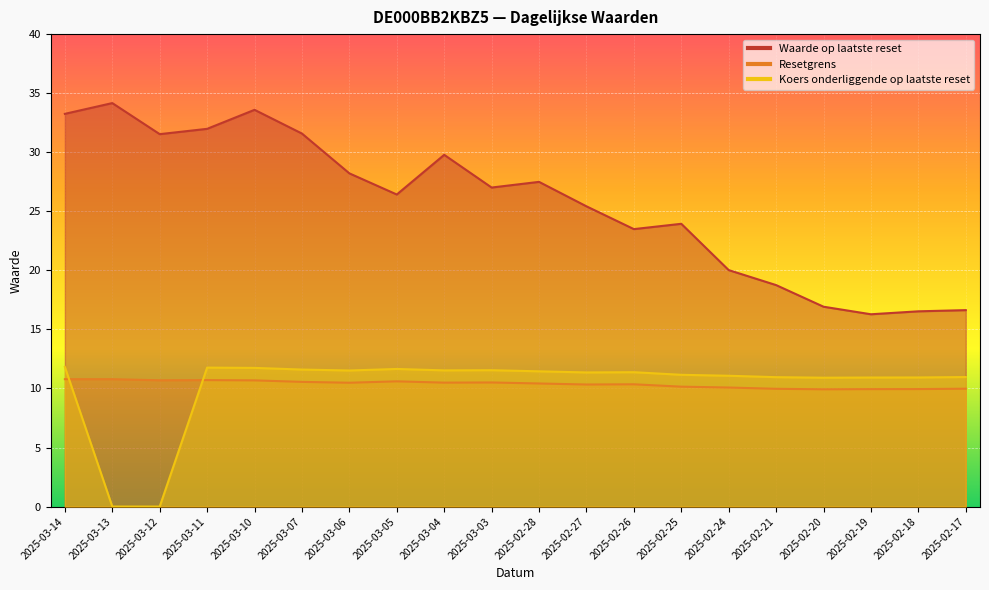

Where is Waarde op laatste reset nearest to the value 25?

2025-02-27